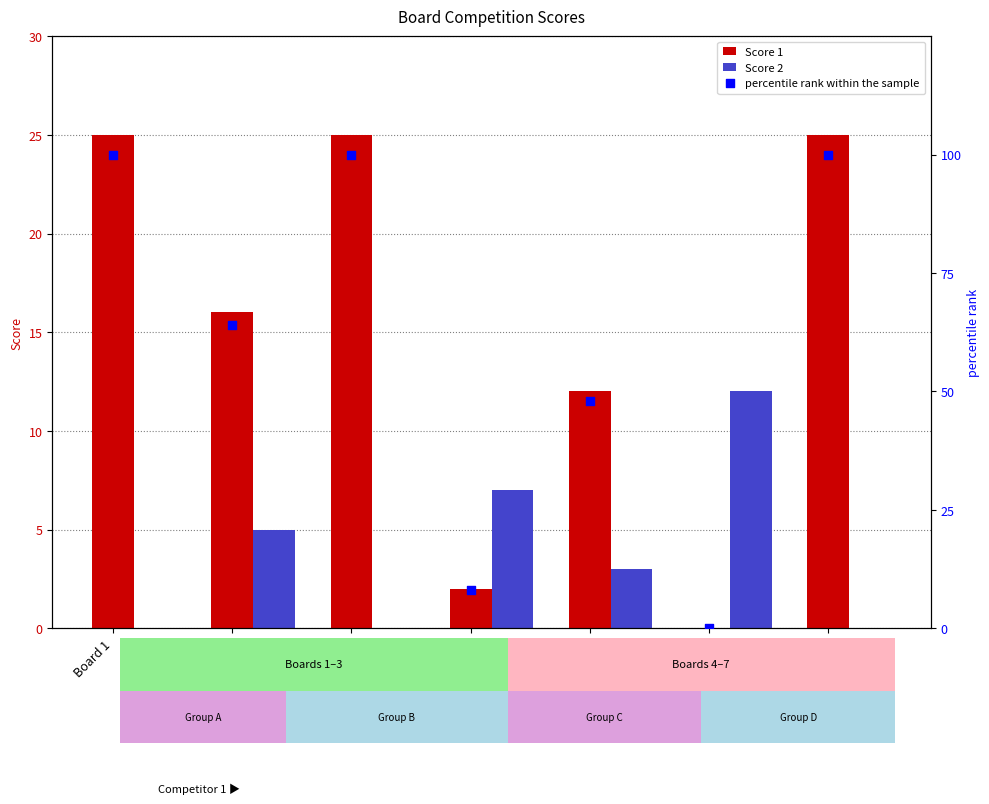

Which series has the largest total across all categories?

percentile rank within the sample